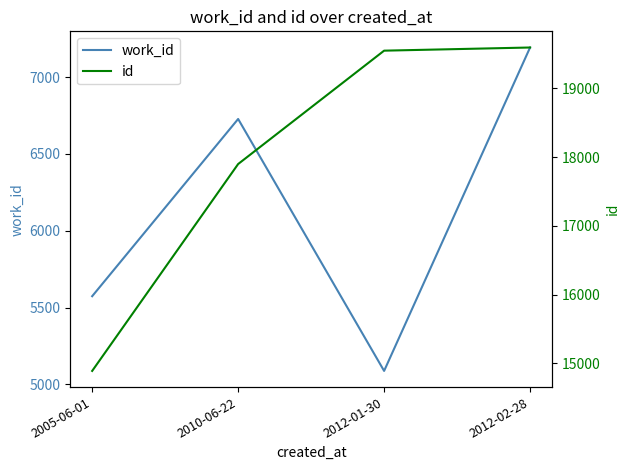

How many lines are shown in the chart?

2